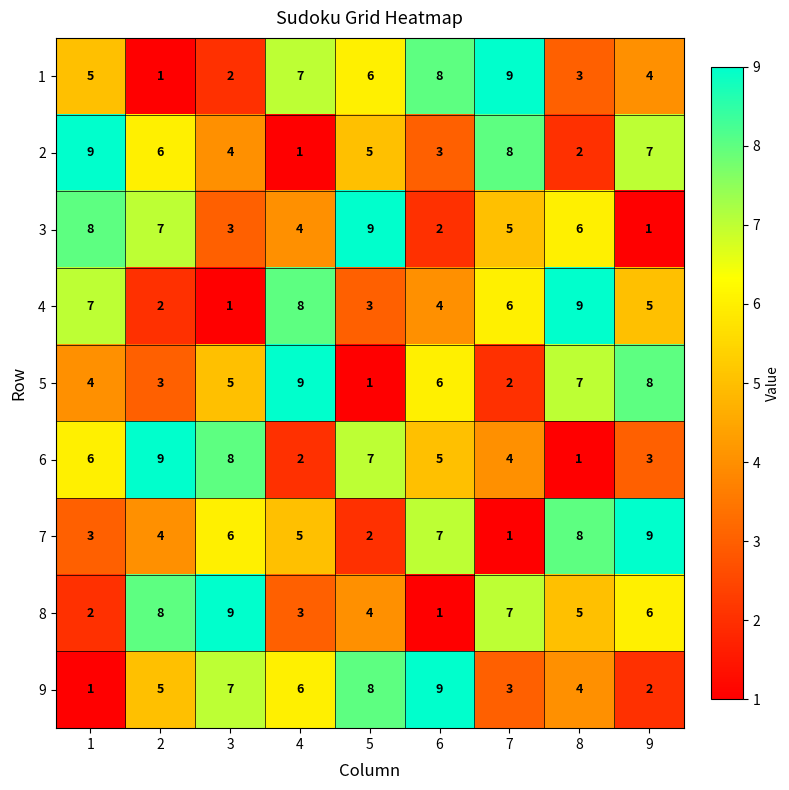

What is the approximate value of 5 at 6?

6